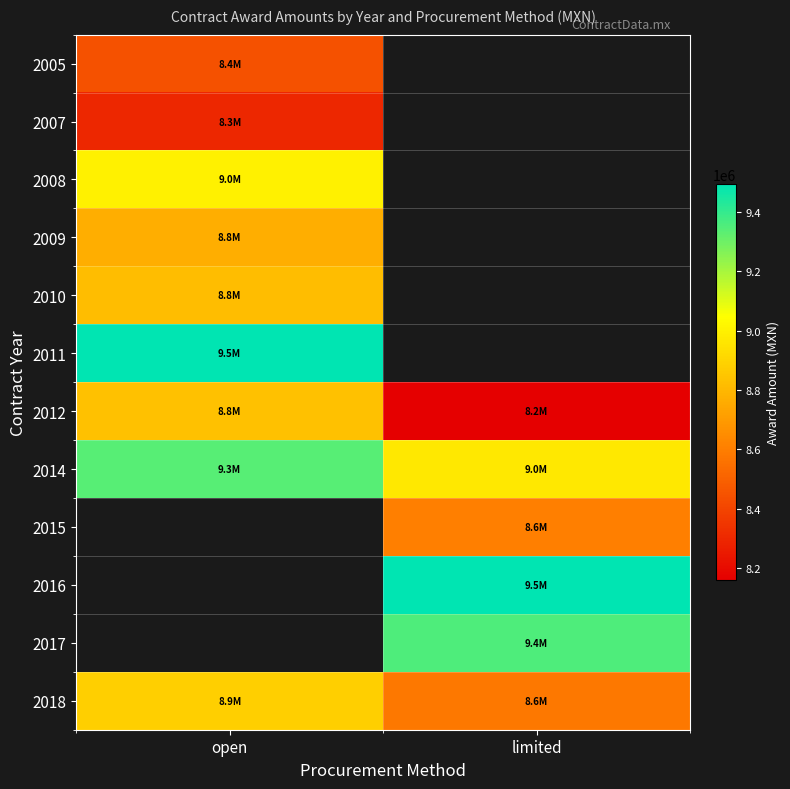

How many data points does each series have?

2